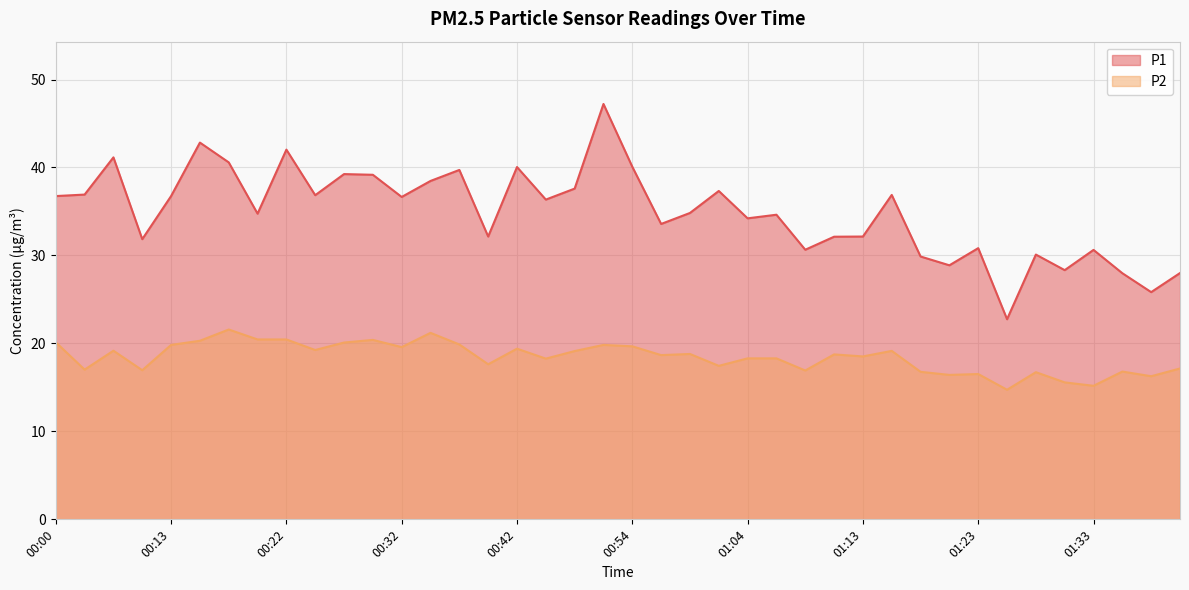

How many categories are shown in the chart?

40